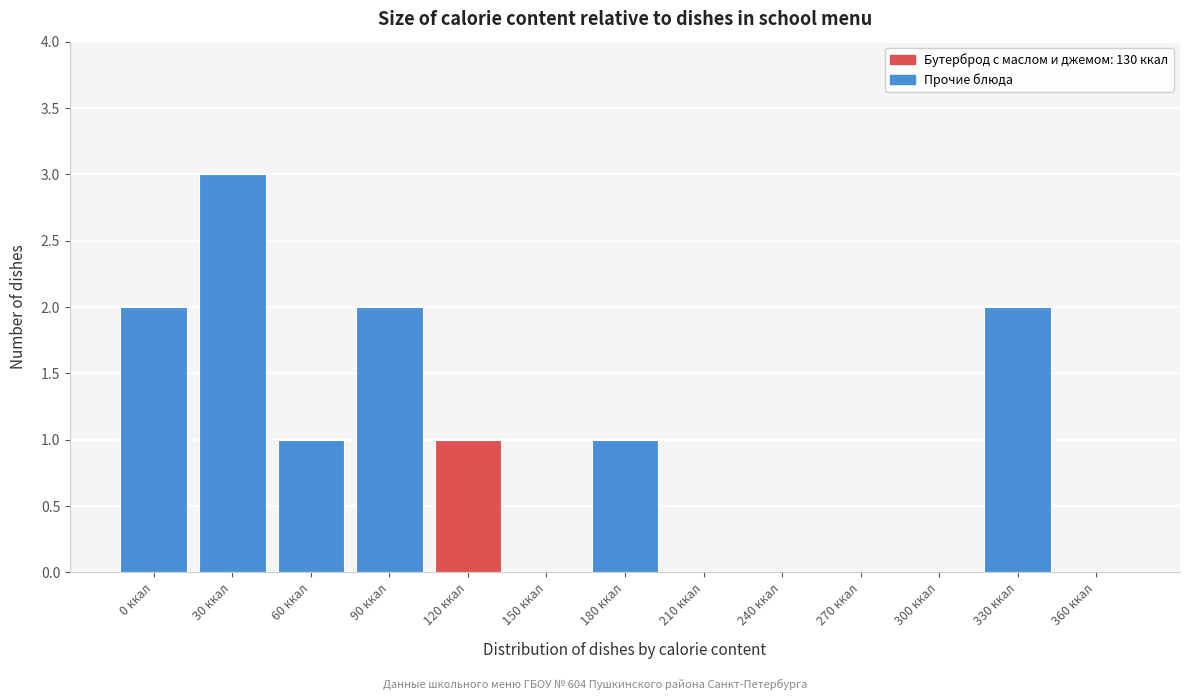

Reading left to right, extract all data points from this chart.

0 ккал=2	30 ккал=3	60 ккал=1	90 ккал=2	120 ккал=1	150 ккал=0	180 ккал=1	210 ккал=0	240 ккал=0	270 ккал=0	300 ккал=0	330 ккал=2	360 ккал=0